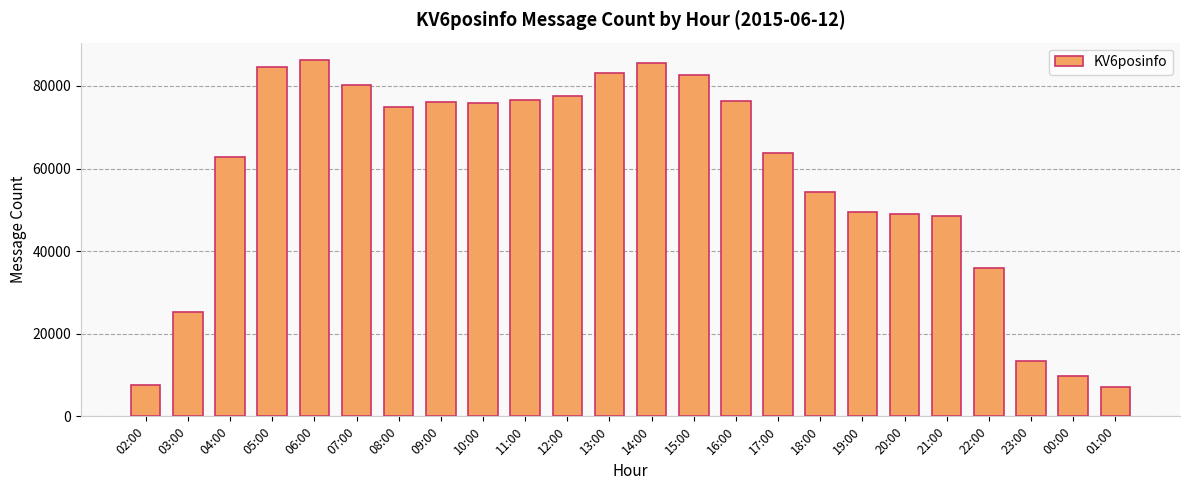

What is the label of the 6th bar from the right?

20:00